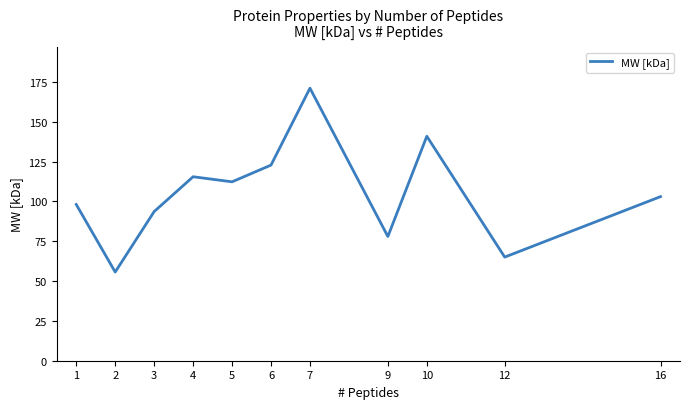

What is the minimum value shown in the chart?

55.7